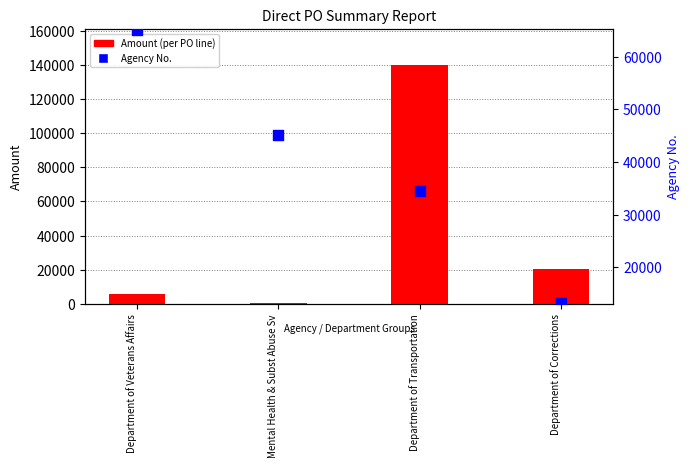

Which series reaches the maximum Y coordinate?

Amount